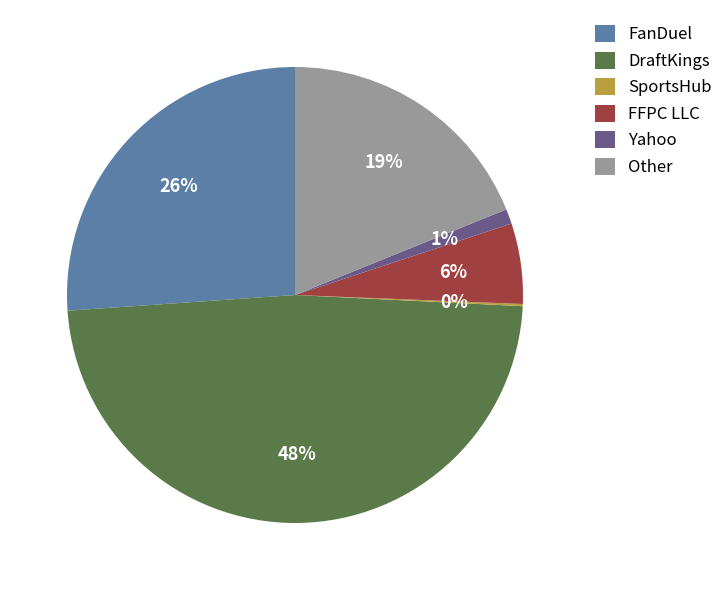

Which has a higher value, DraftKings or Other?

DraftKings